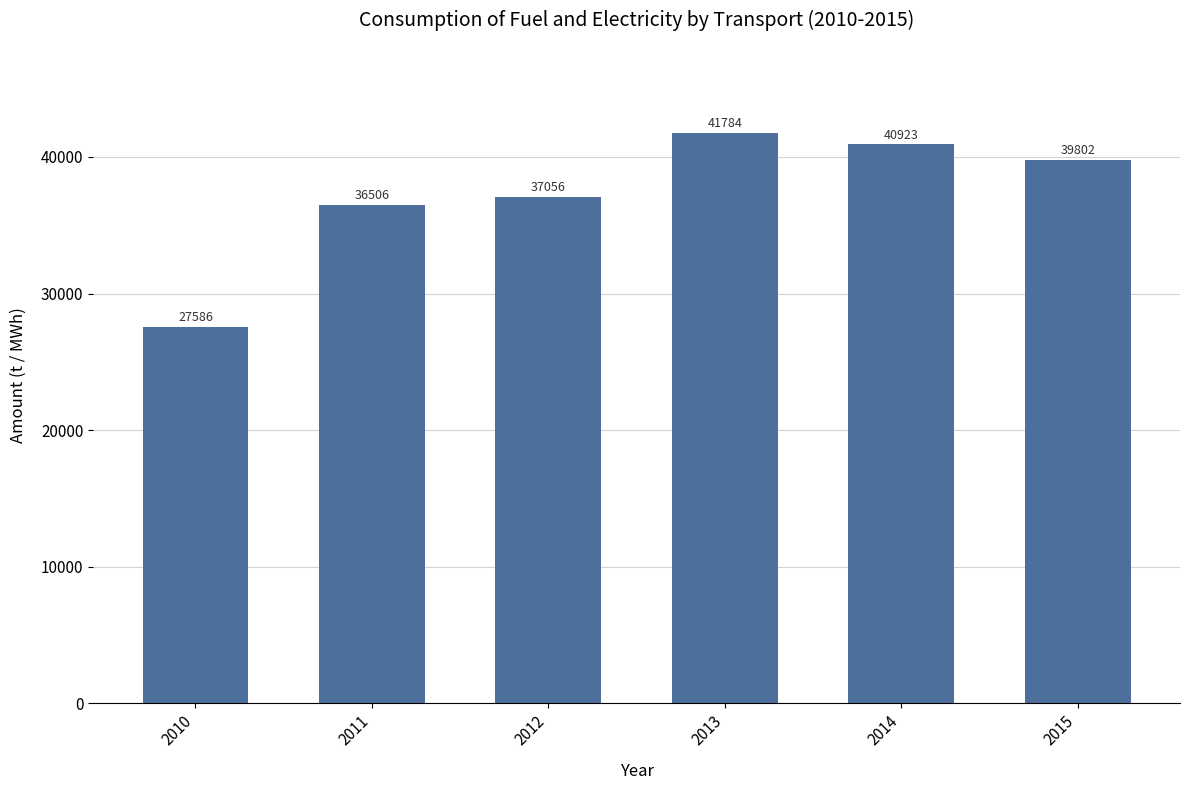

Reading right to left, extract all data points from this chart.

2015=39802	2014=40923	2013=41784	2012=37056	2011=36506	2010=27586